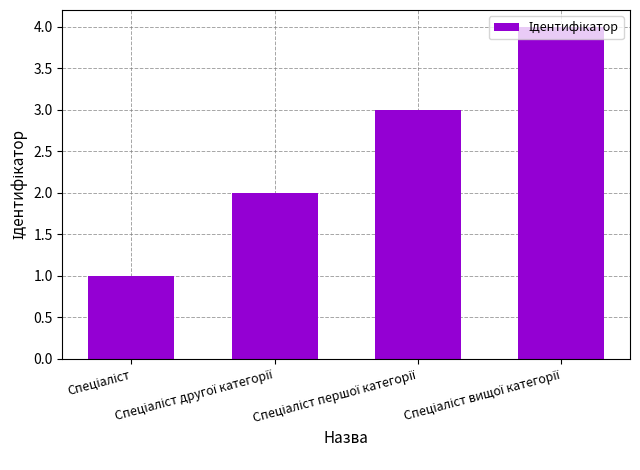

How many bars are there in total?

4